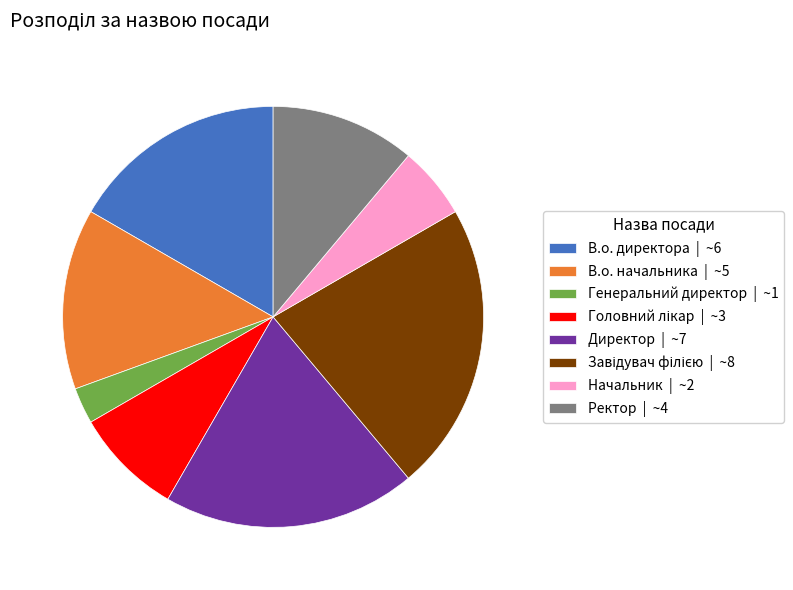

The Директор | ~7 slice represents 19% of the pie. True or false?

True